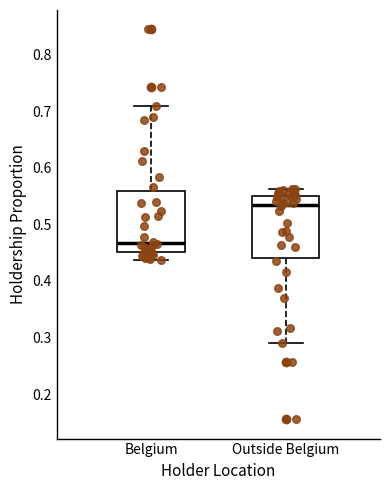

Where is the upper edge of the box for Belgium on the y-axis? The values are not printed on the chart, so give them approximately, as read against the axis.

0.56